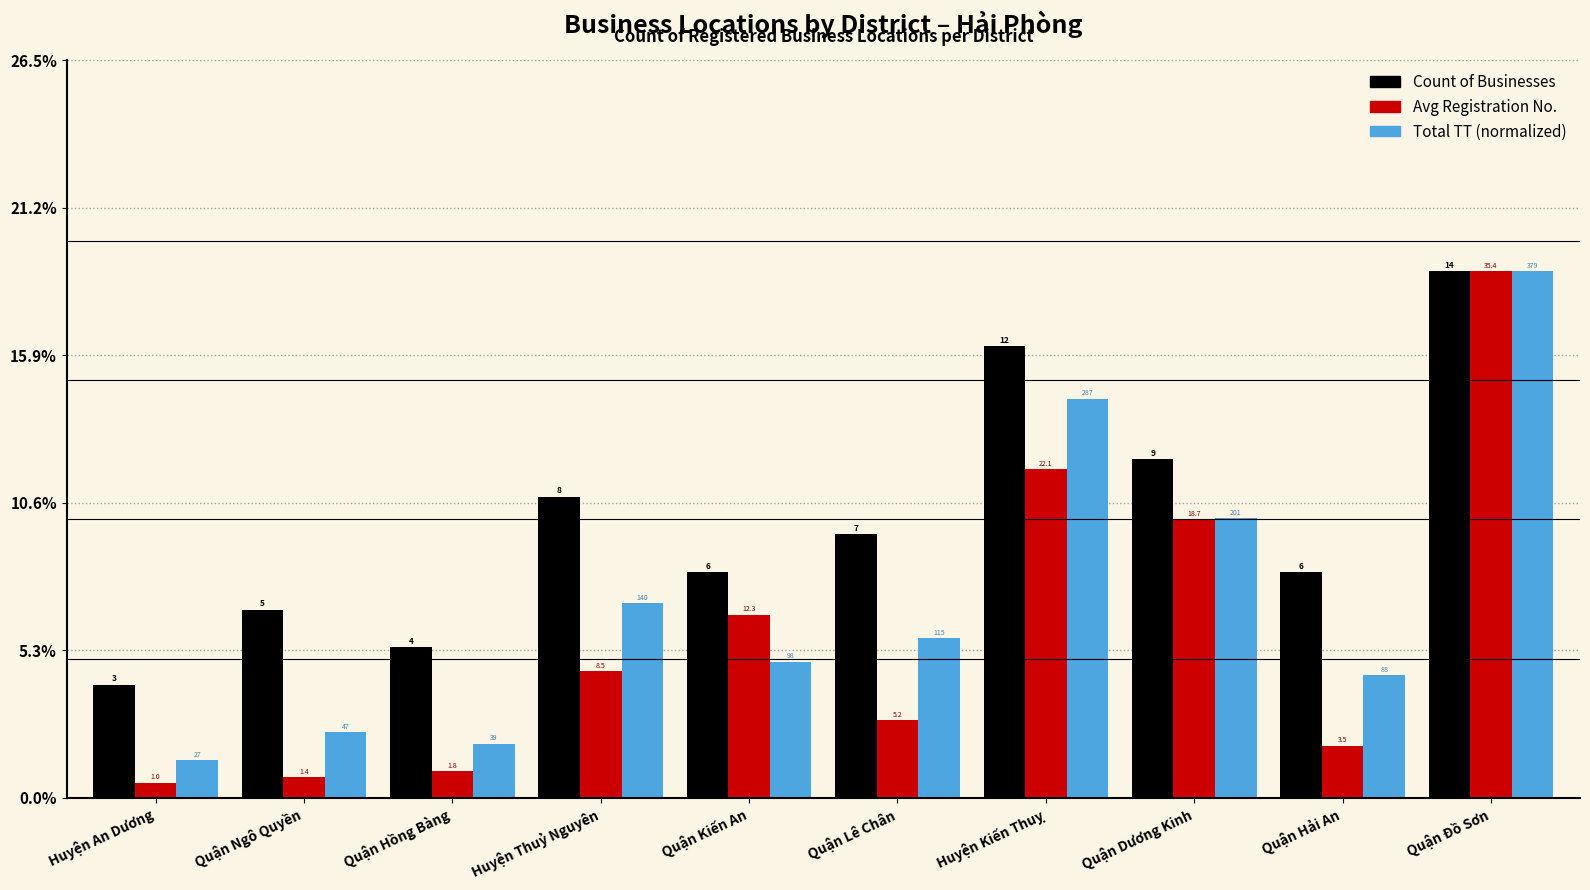

Which series changed the most between Huyện An Dương and Quận Dương Kinh?

Avg Registration No.